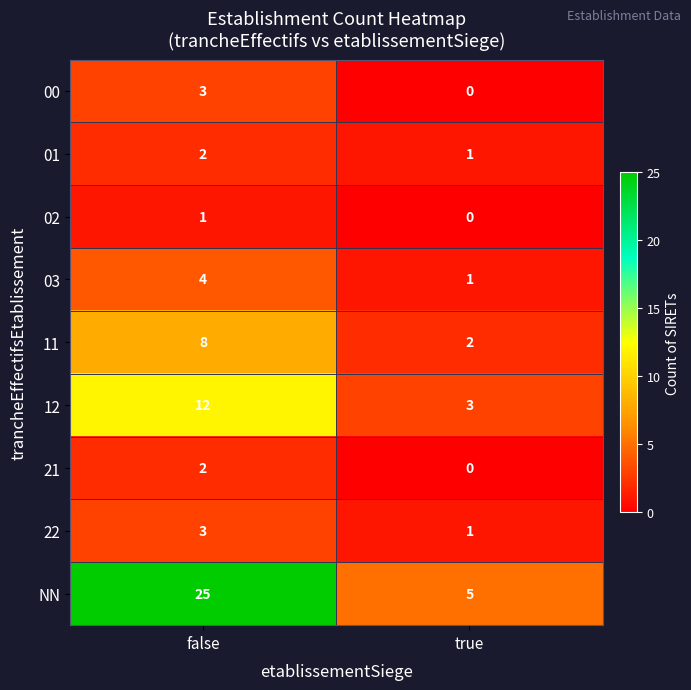

The 03 series shows 4 at false. True or false?

True